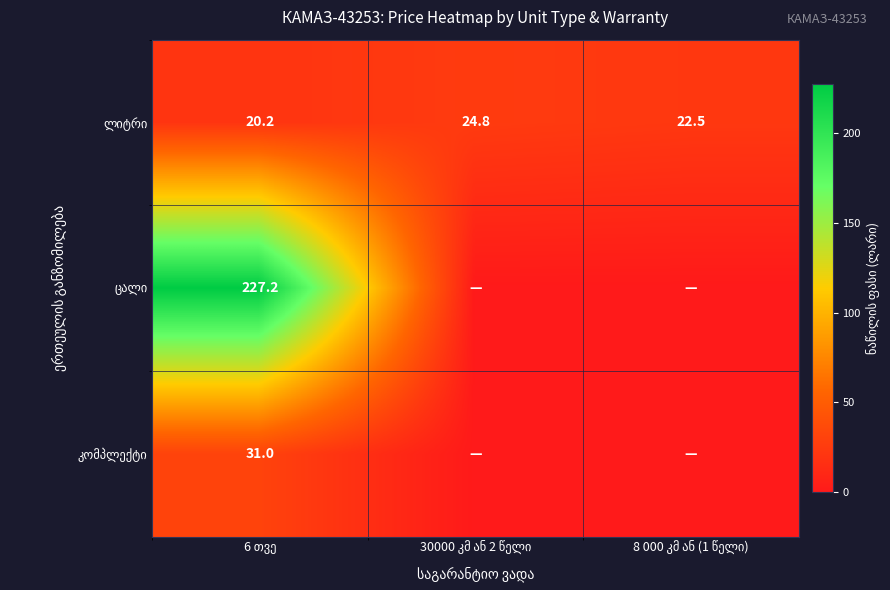

Which label corresponds to the largest value in the chart?

6 თვე